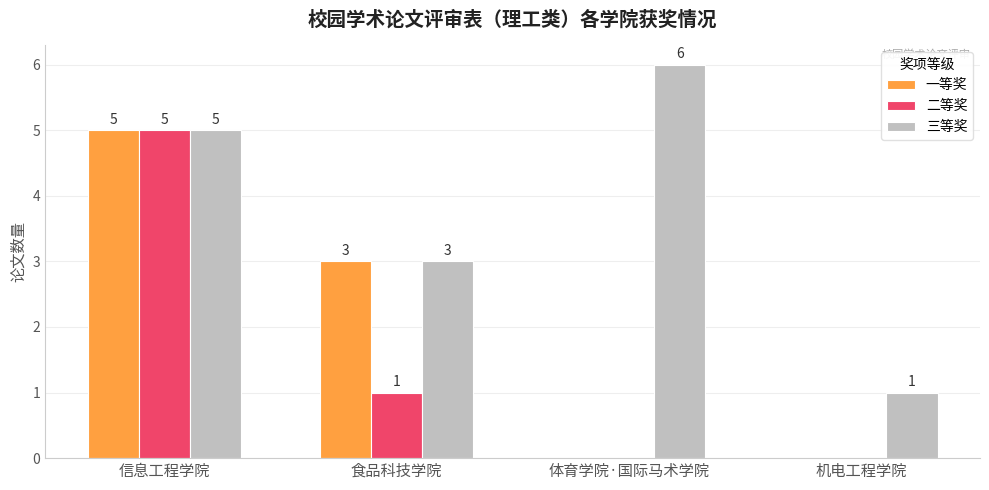

Count the number of categories in the chart.

4